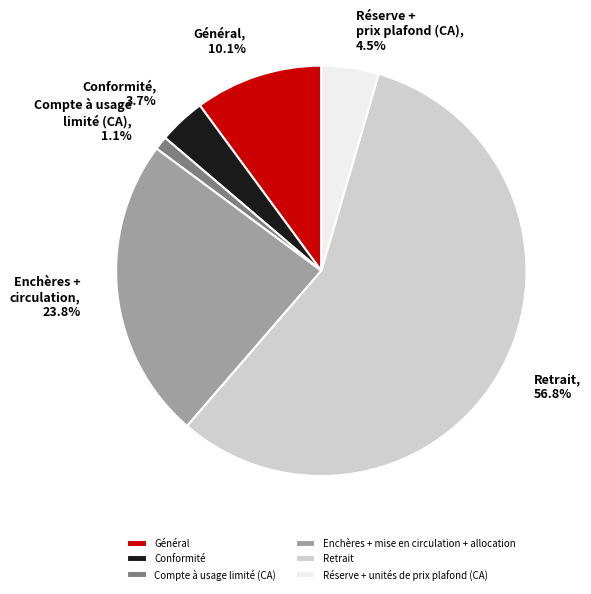

To the nearest percent, what is the combined percentage of Enchères + mise en circulation + allocation and Réserve + unités de prix plafond (CA)?

28%